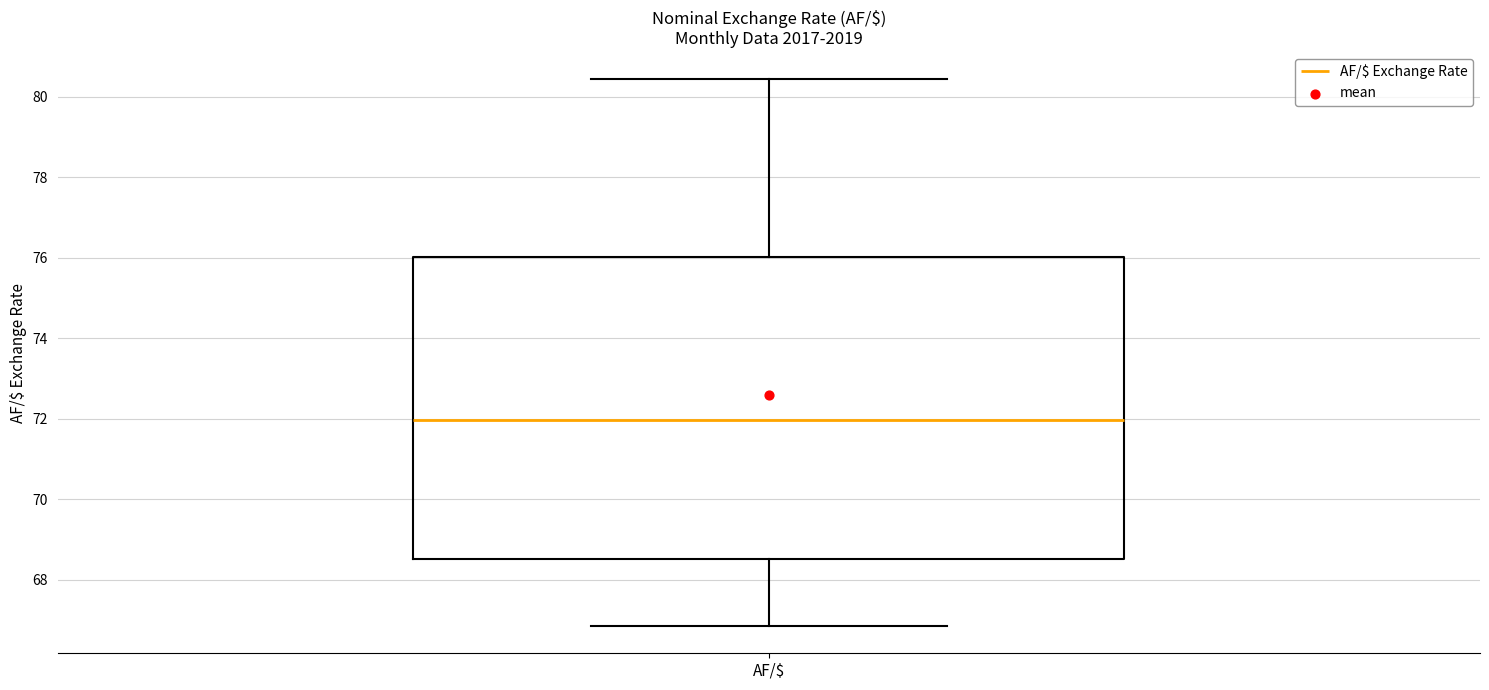

Where does the median line of the box for AF/$ sit on the y-axis? The values are not printed on the chart, so give them approximately, as read against the axis.

72.0